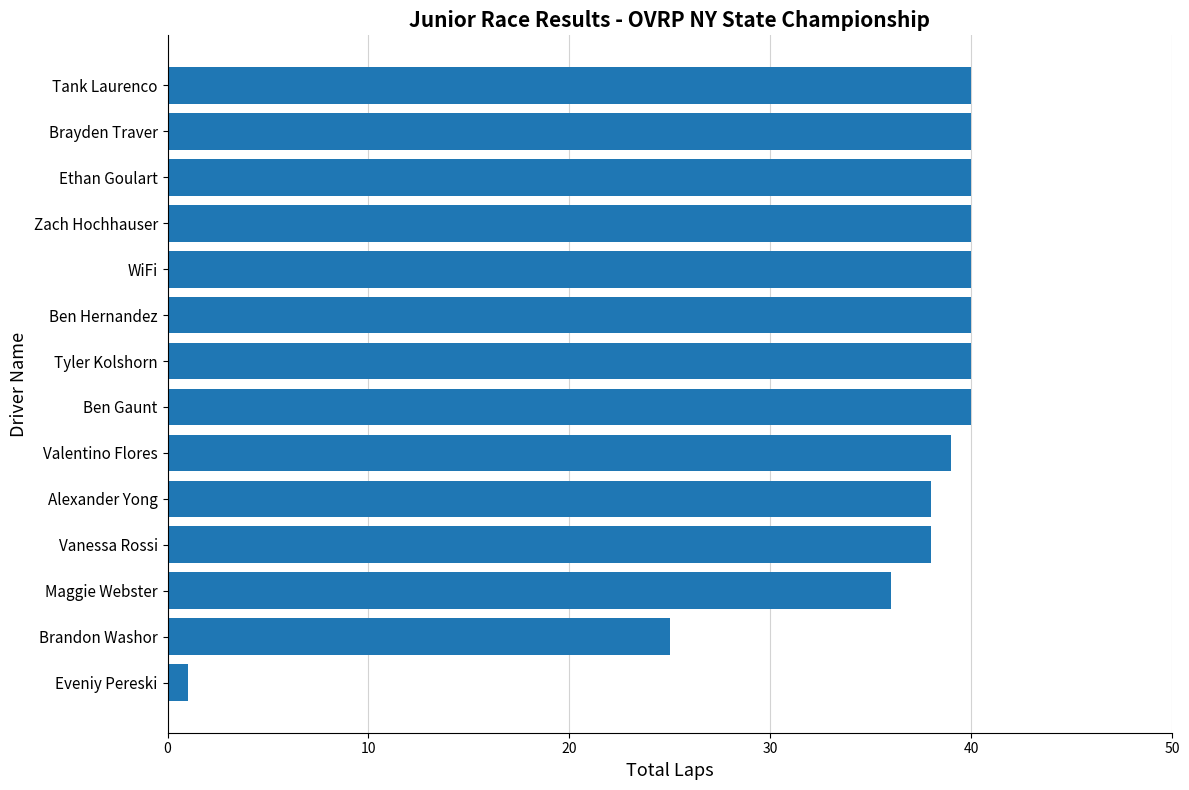

Reading top to bottom, list all the values displayed in this chart.

40	40	40	40	40	40	40	40	39	38	38	36	25	1